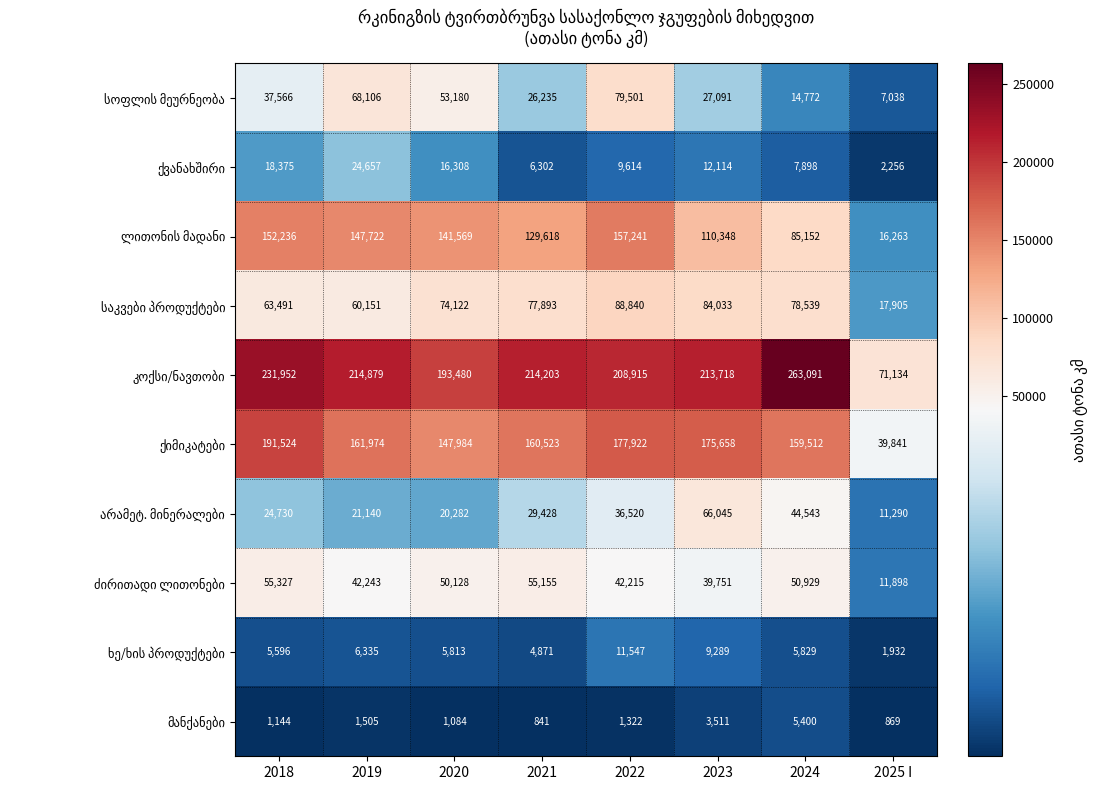

What is the total value across all series at 2019?

748712